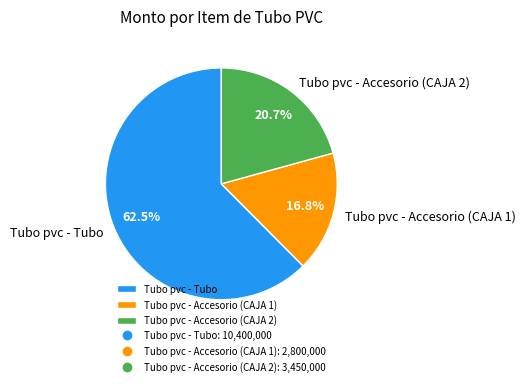

Combined, do Tubo pvc - Accesorio (CAJA 1) and Tubo pvc - Tubo account for over 50%?

Yes